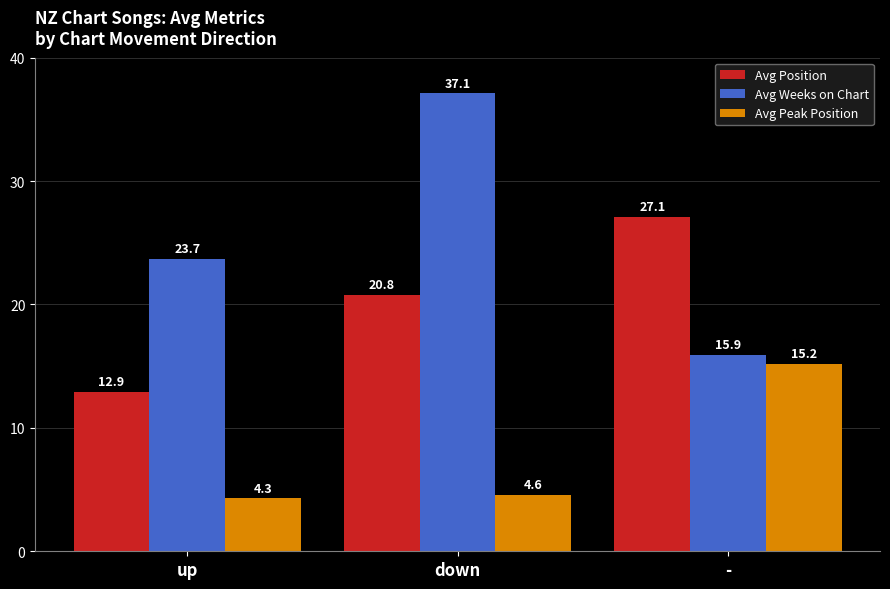

At how many categories does at least one series exceed 24?

2